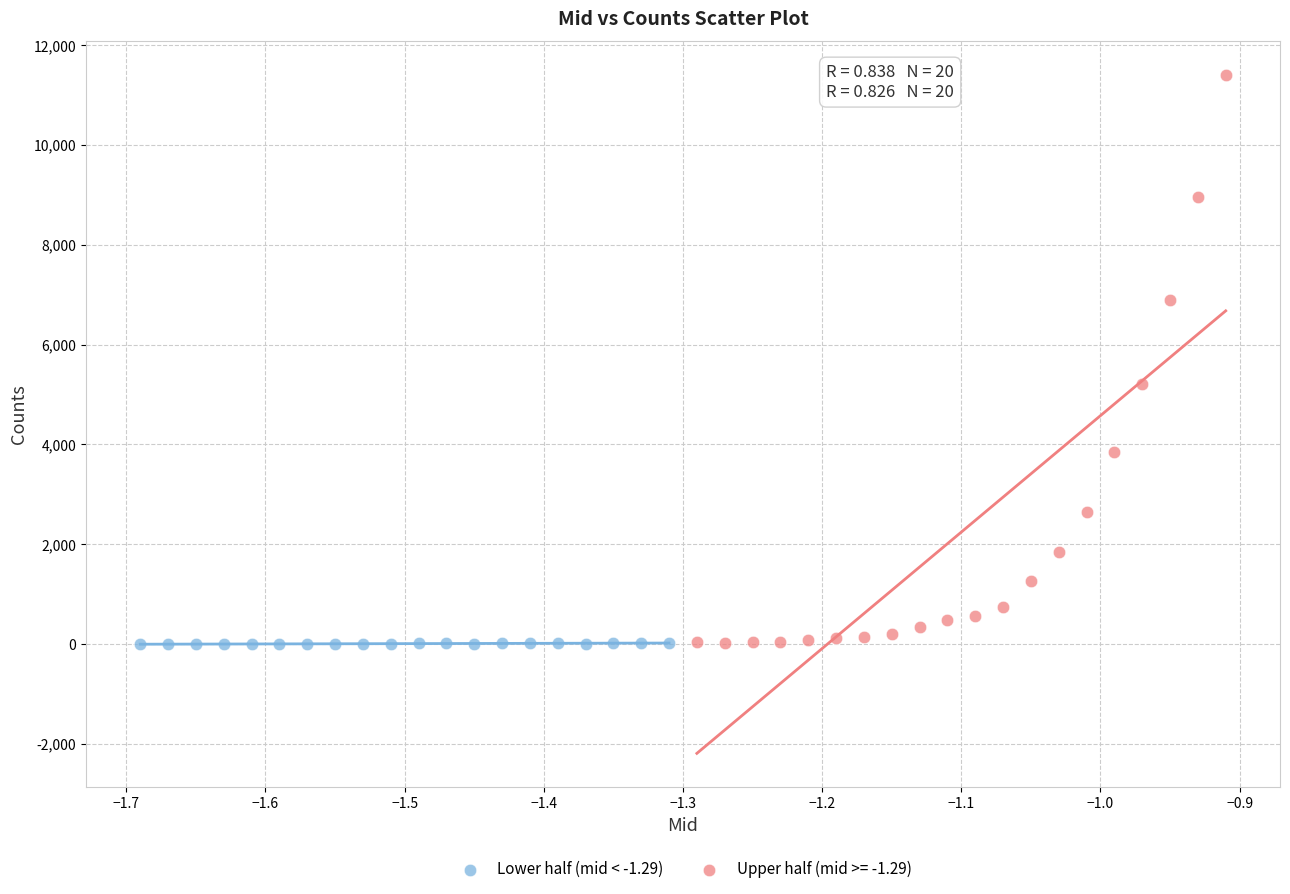

Which series has the widest spread of Y values?

Upper half (mid >= -1.29)